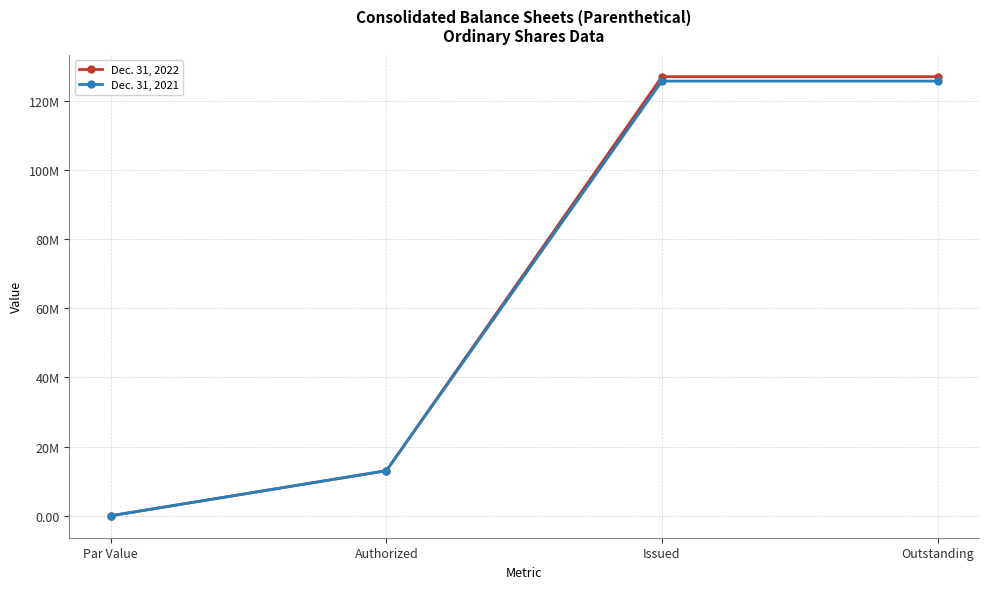

What is the total value across all series at Par Value?

0.2